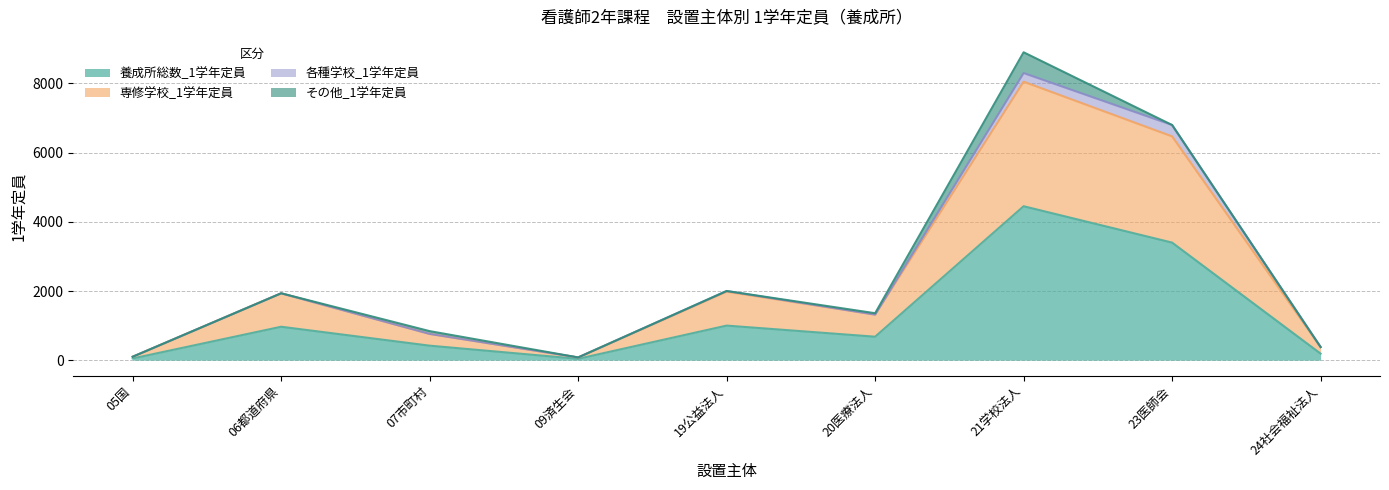

What is the lowest value of the 養成所総数_1学年定員 series?

40